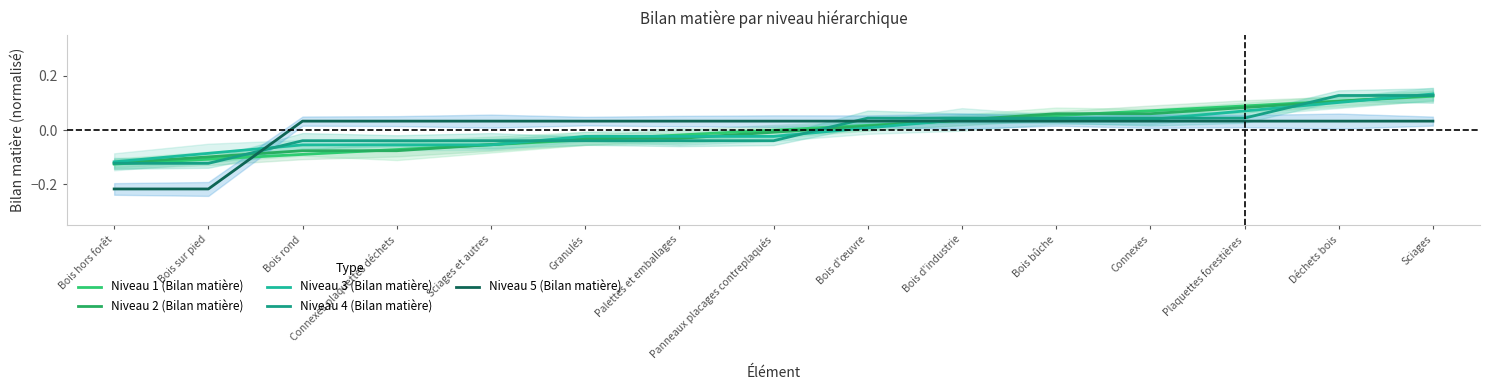

What is the value of the Niveau 4 (Bilan matière) point at the 14th from the left?

0.1